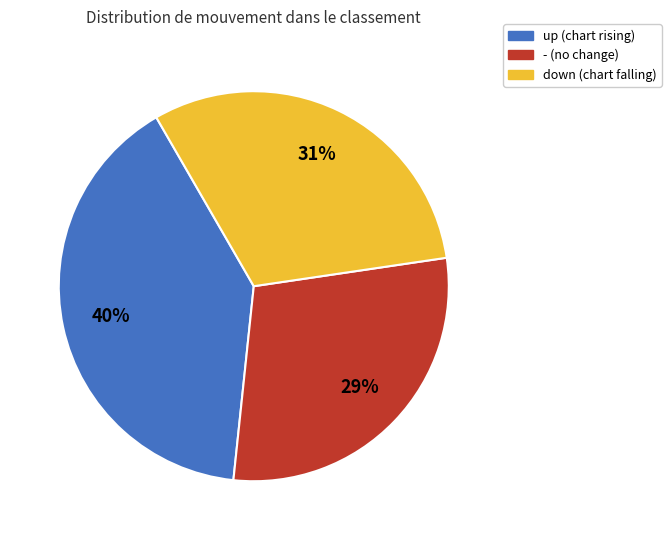

Approximately how many times larger is the value at up compared to down?

1.3